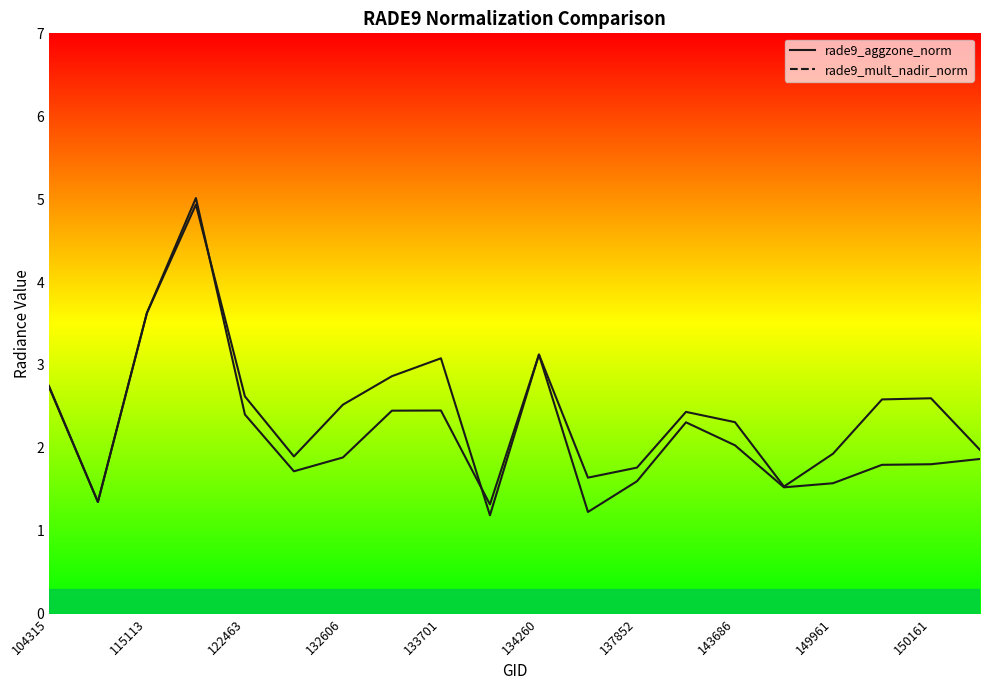

Is it true that rade9_mult_nadir_norm equals 1.8 at 134076?

False